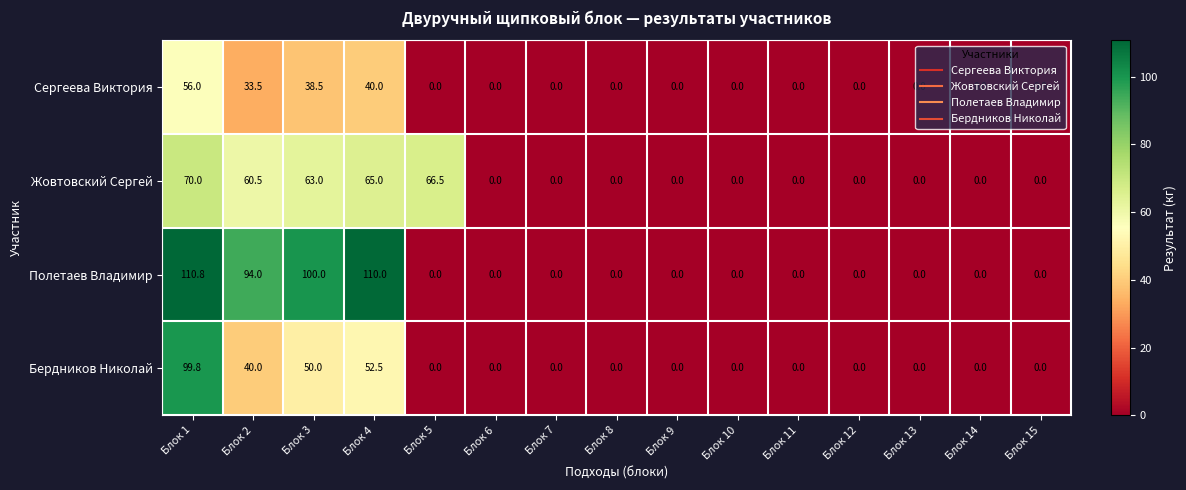

Rank the series by their maximum value, from highest to lowest.

Полетаев Владимир, Бердников Николай, Жовтовский Сергей, Сергеева Виктория